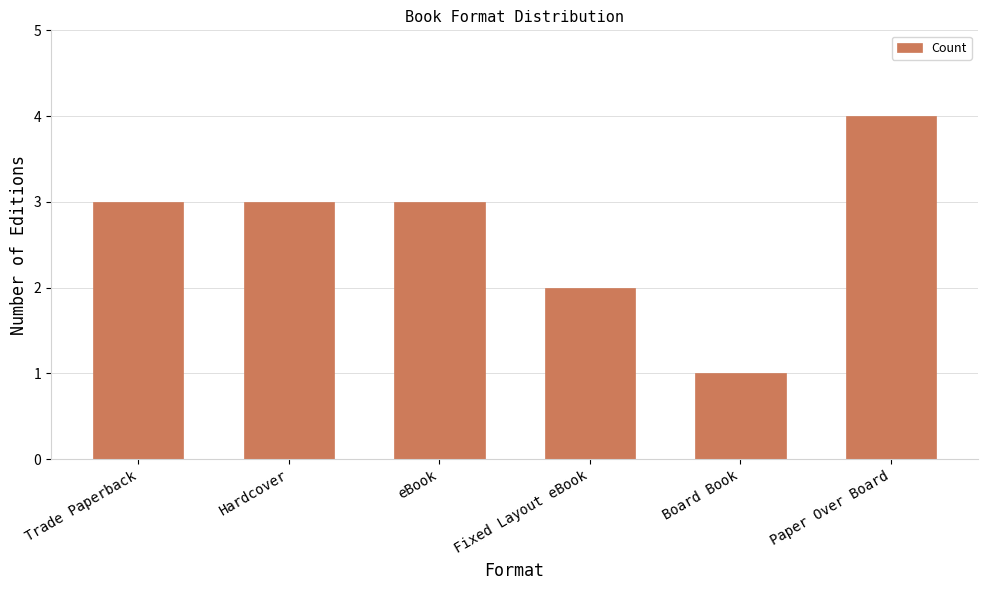

Reading left to right, extract all data points from this chart.

3	3	3	2	1	4